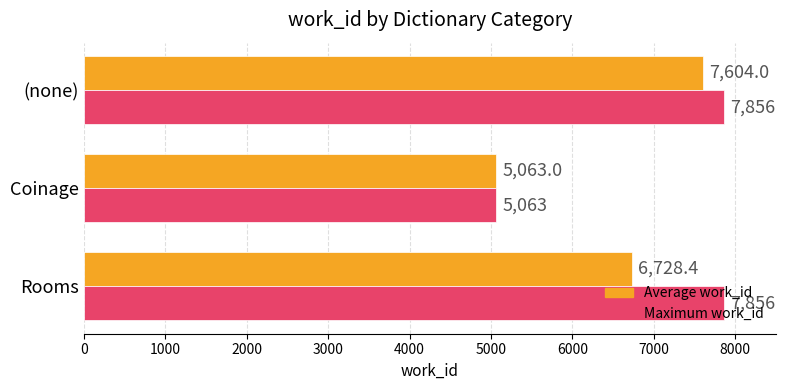

At which category is the sum across all series the highest?

(none)